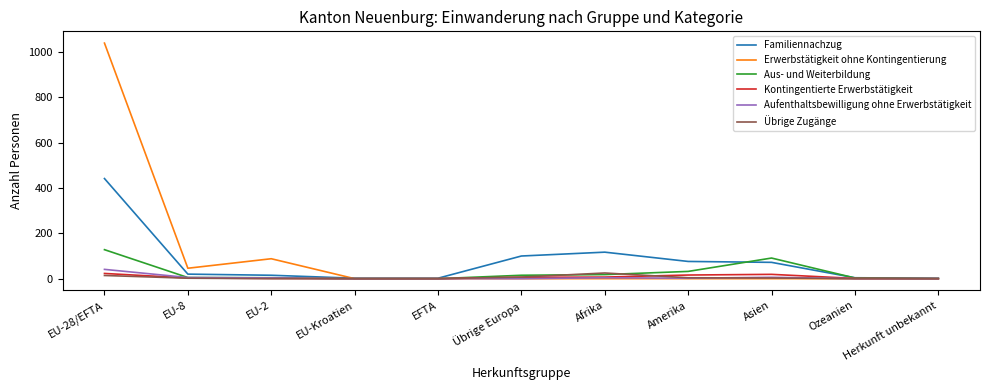

True or false: Übrige Zugänge has a value of 25 at Afrika.

True